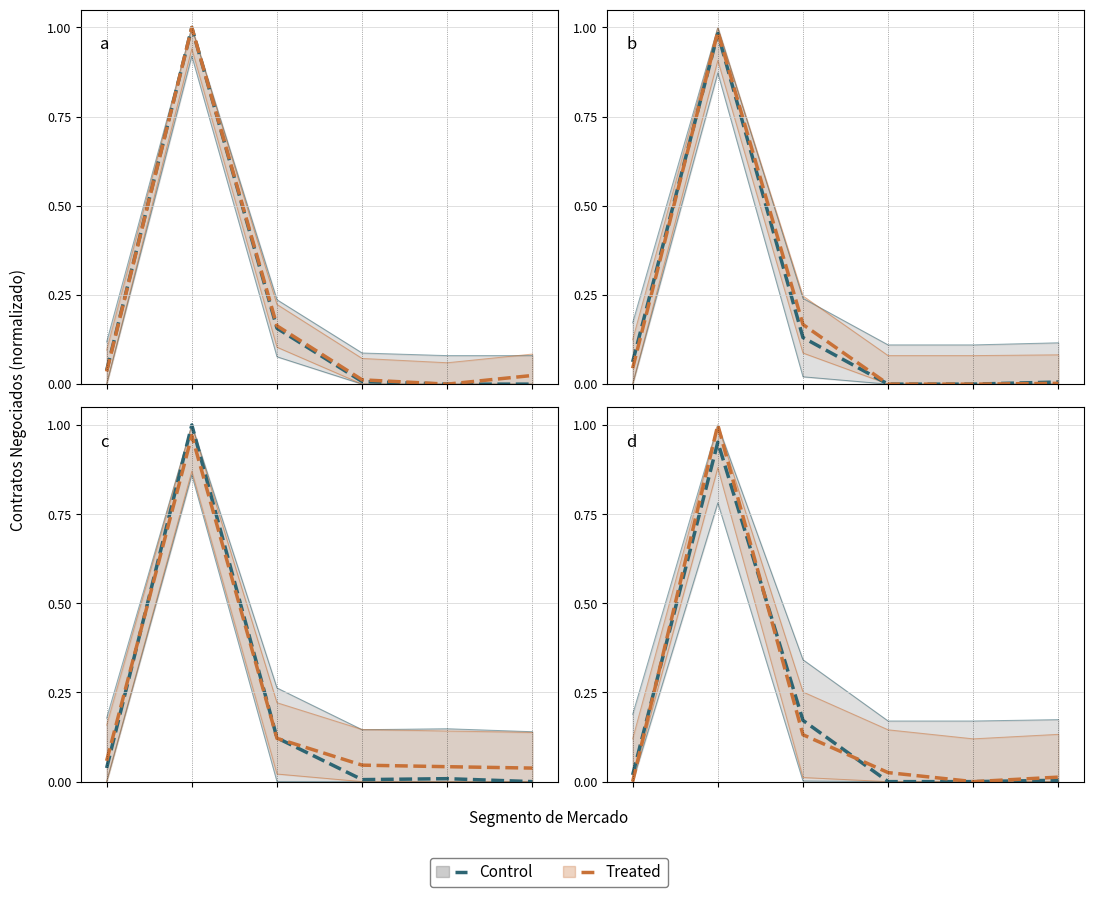

List the series in order of their overall mean, highest first.

Treated, Control